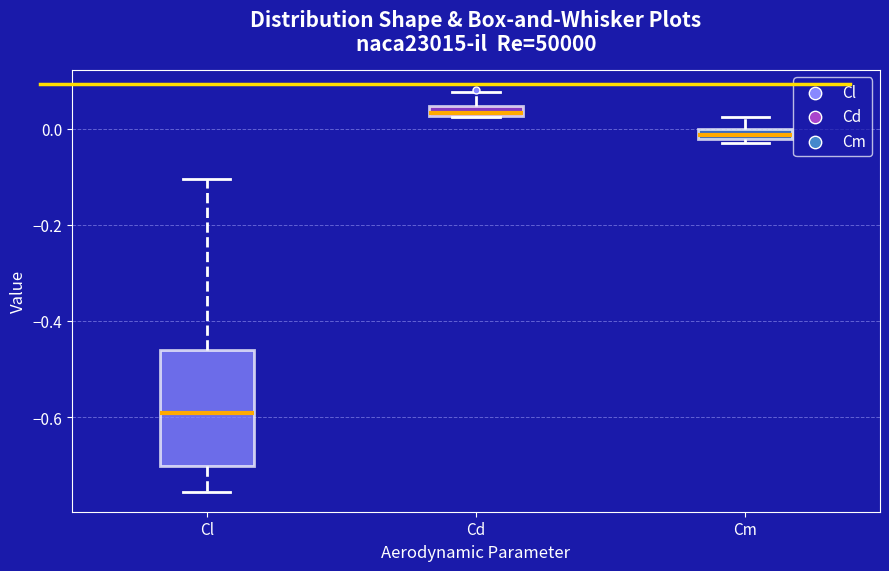

Comparing the boxes themselves (not the whiskers), which one is the tallest?

Cl